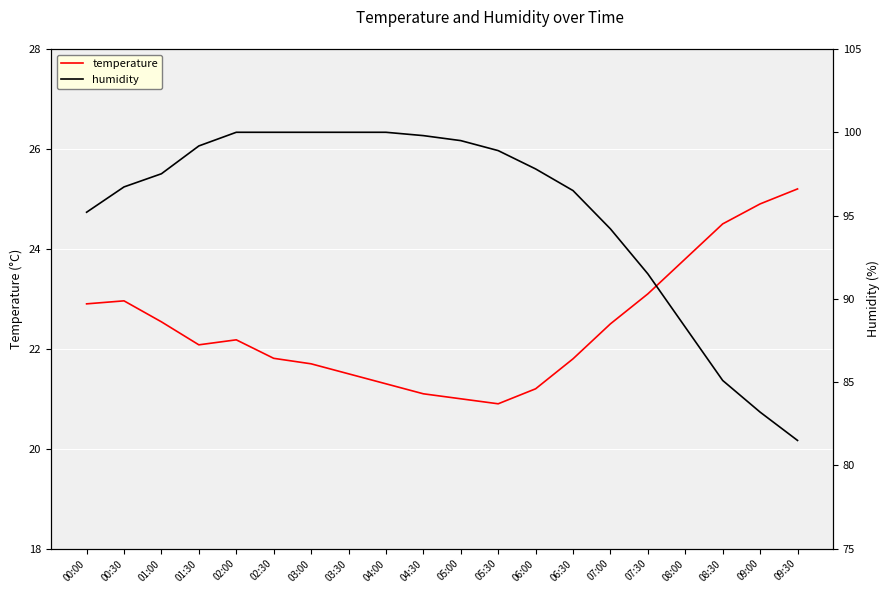

True or false: humidity and temperature cross at least once.

False